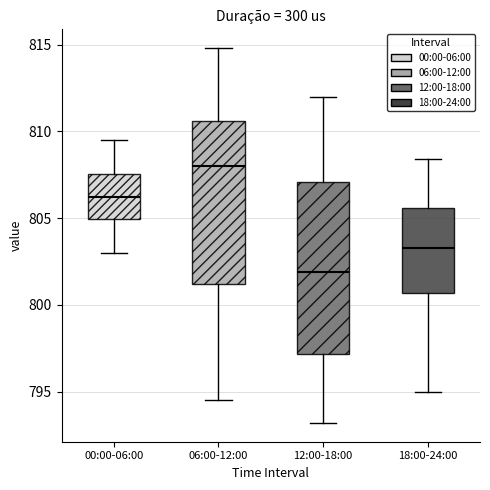

Which box has the lowest median line?

12:00-18:00